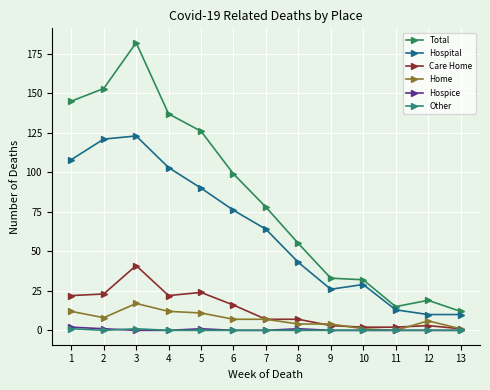

Which series has the largest total across all categories?

Total